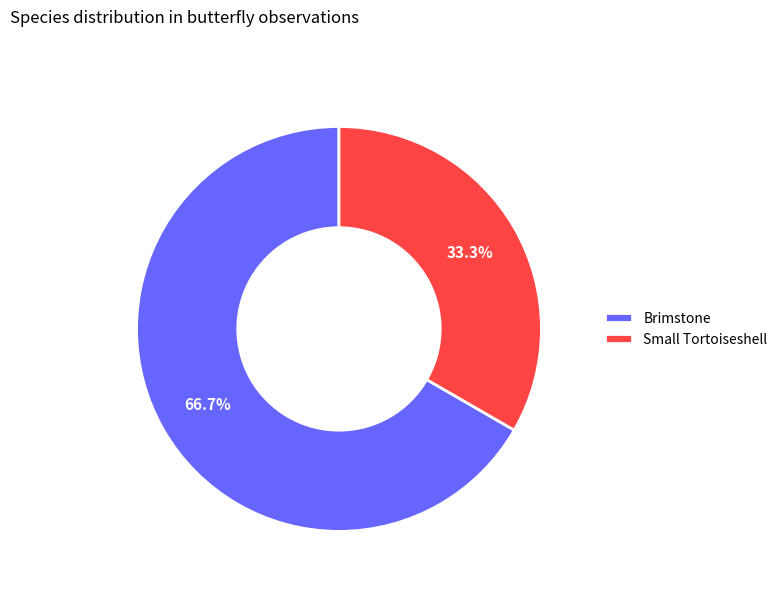

How many segments does this pie chart have?

2